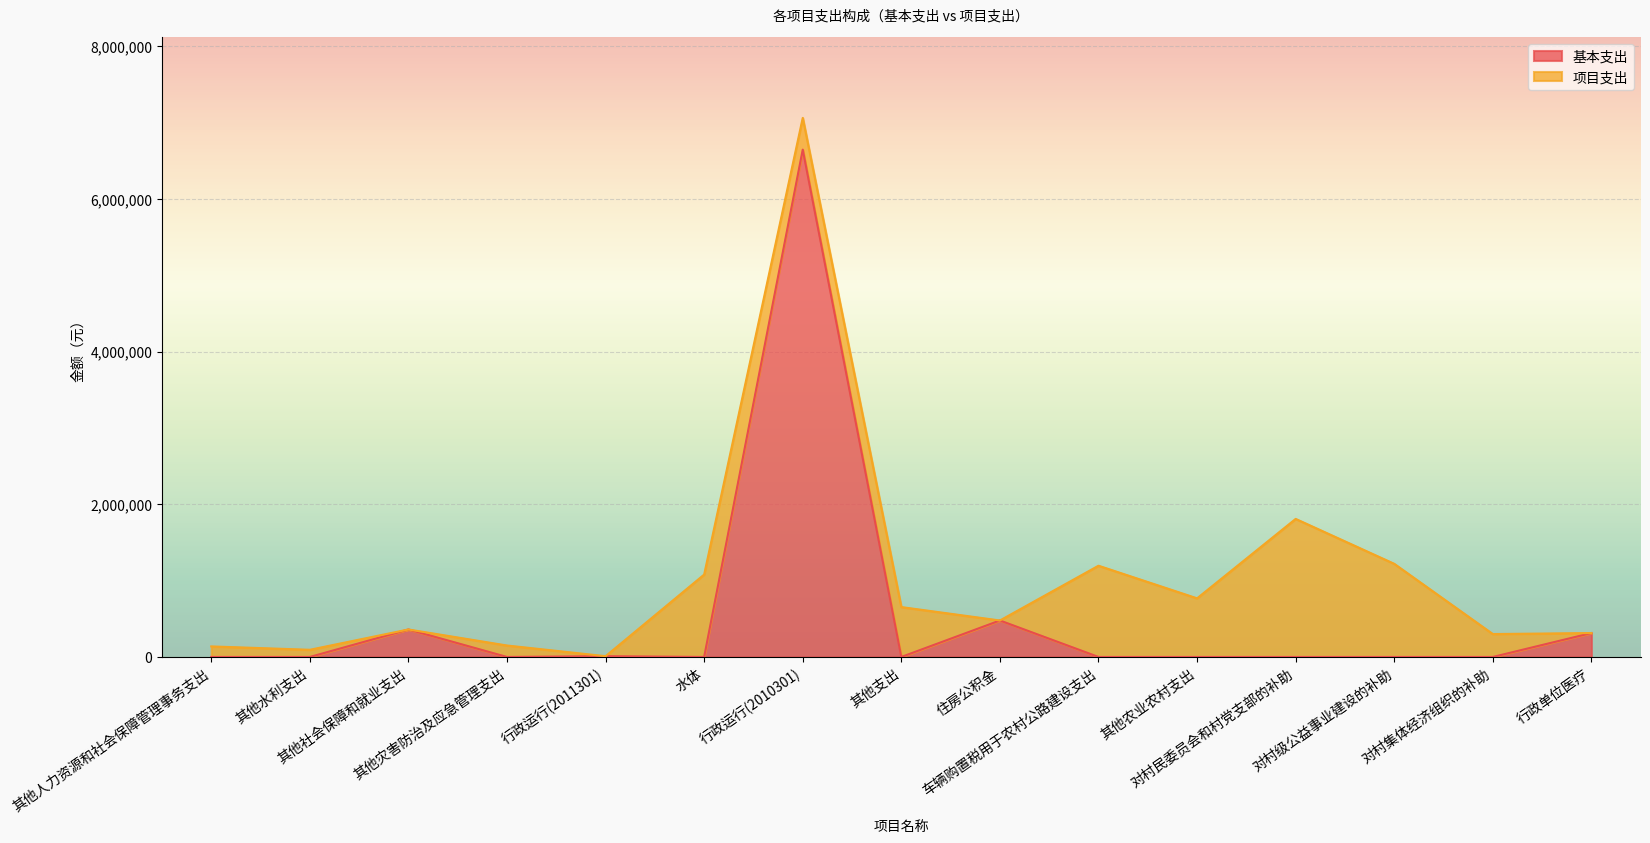

List the labels in order of value, smallest first.

其他人力资源和社会保障管理事务支出, 其他水利支出, 其他灾害防治及应急管理支出, 水体, 其他支出, 车辆购置税用于农村公路建设支出, 其他农业农村支出, 对村民委员会和村党支部的补助, 对村级公益事业建设的补助, 对村集体经济组织的补助, 行政运行(2011301), 行政单位医疗, 其他社会保障和就业支出, 住房公积金, 行政运行(2010301)